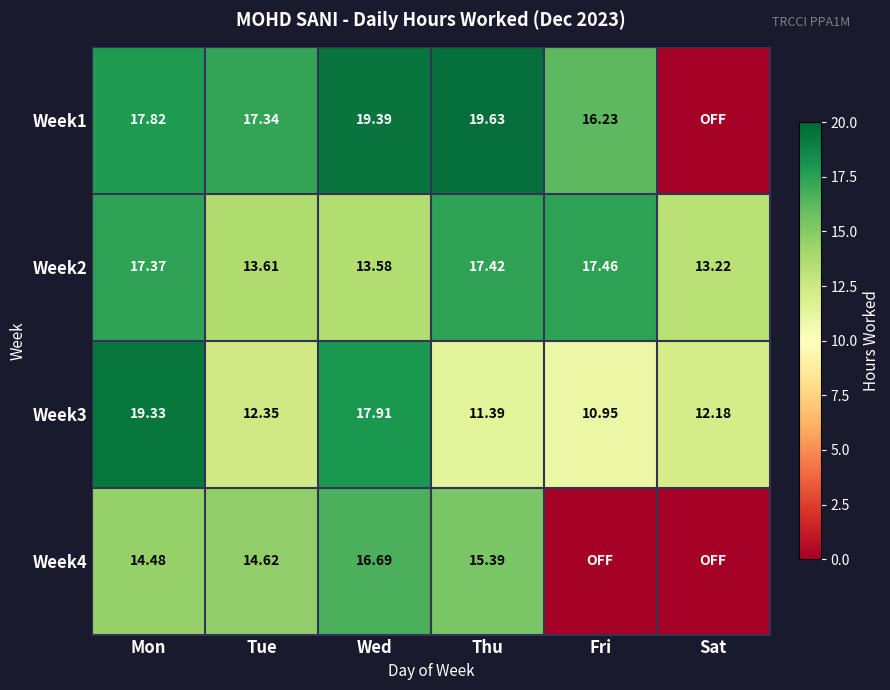

List the labels in order of Week3 value, largest first.

Mon, Wed, Tue, Sat, Thu, Fri